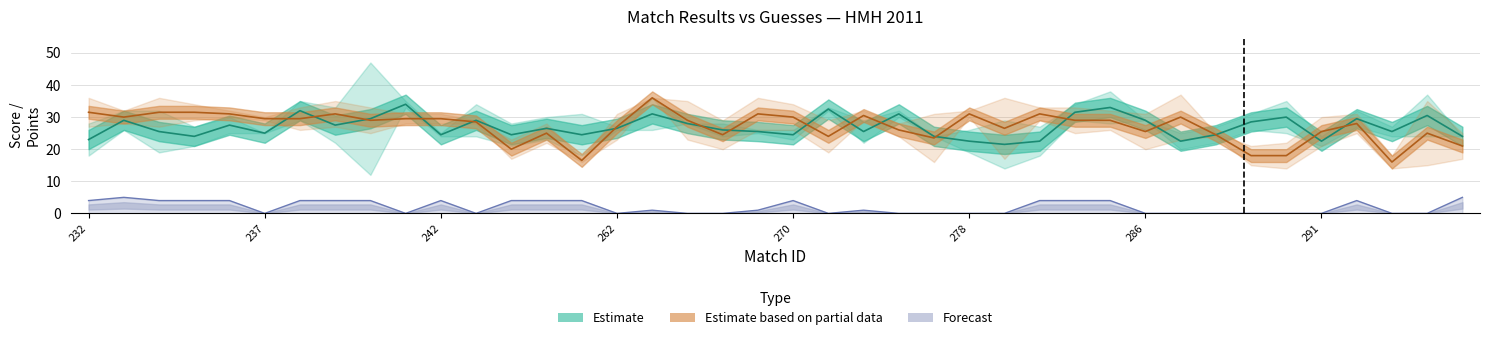

At which category does the chart reach its peak across all series?

240